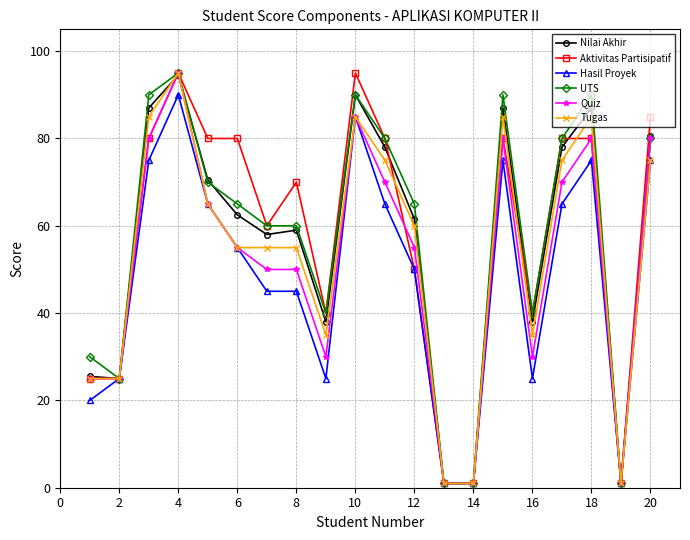

What is the value of the Quiz point at the 5th from the left?

65.0